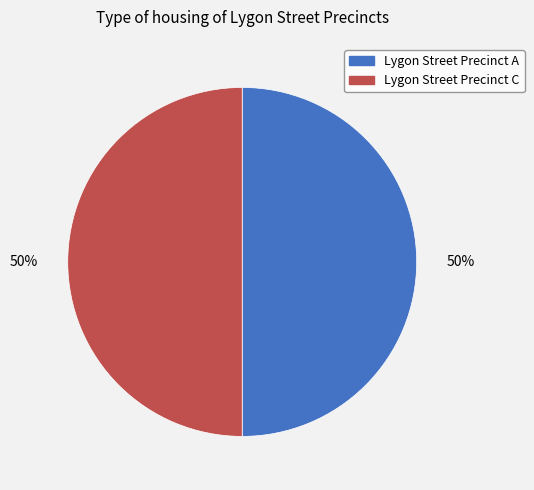

Combined, do Lygon Street Precinct A and Lygon Street Precinct C account for over 50%?

Yes